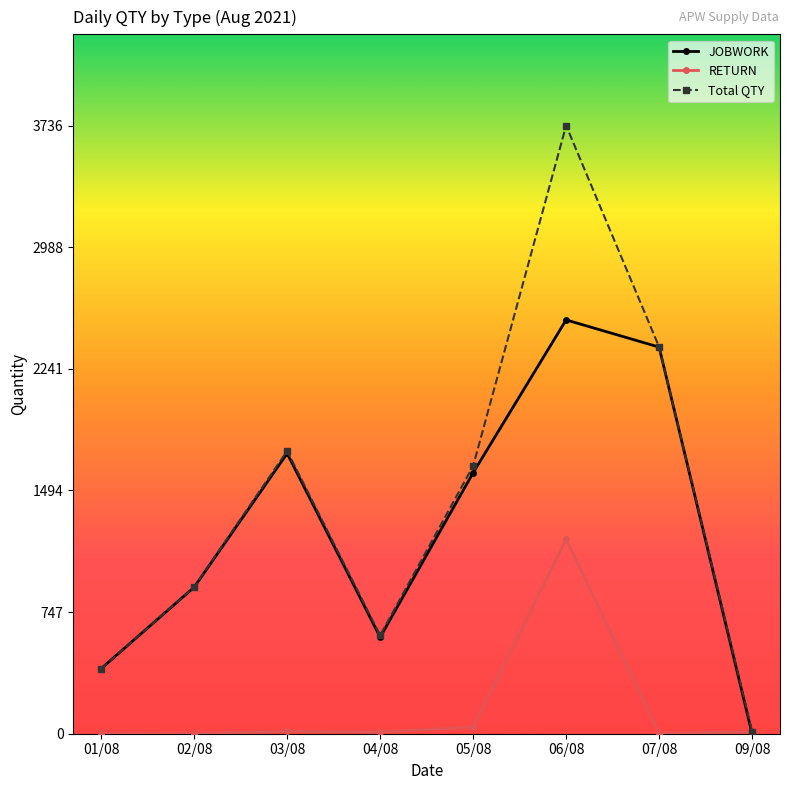

What is the sum of all Total QTY values?

11412